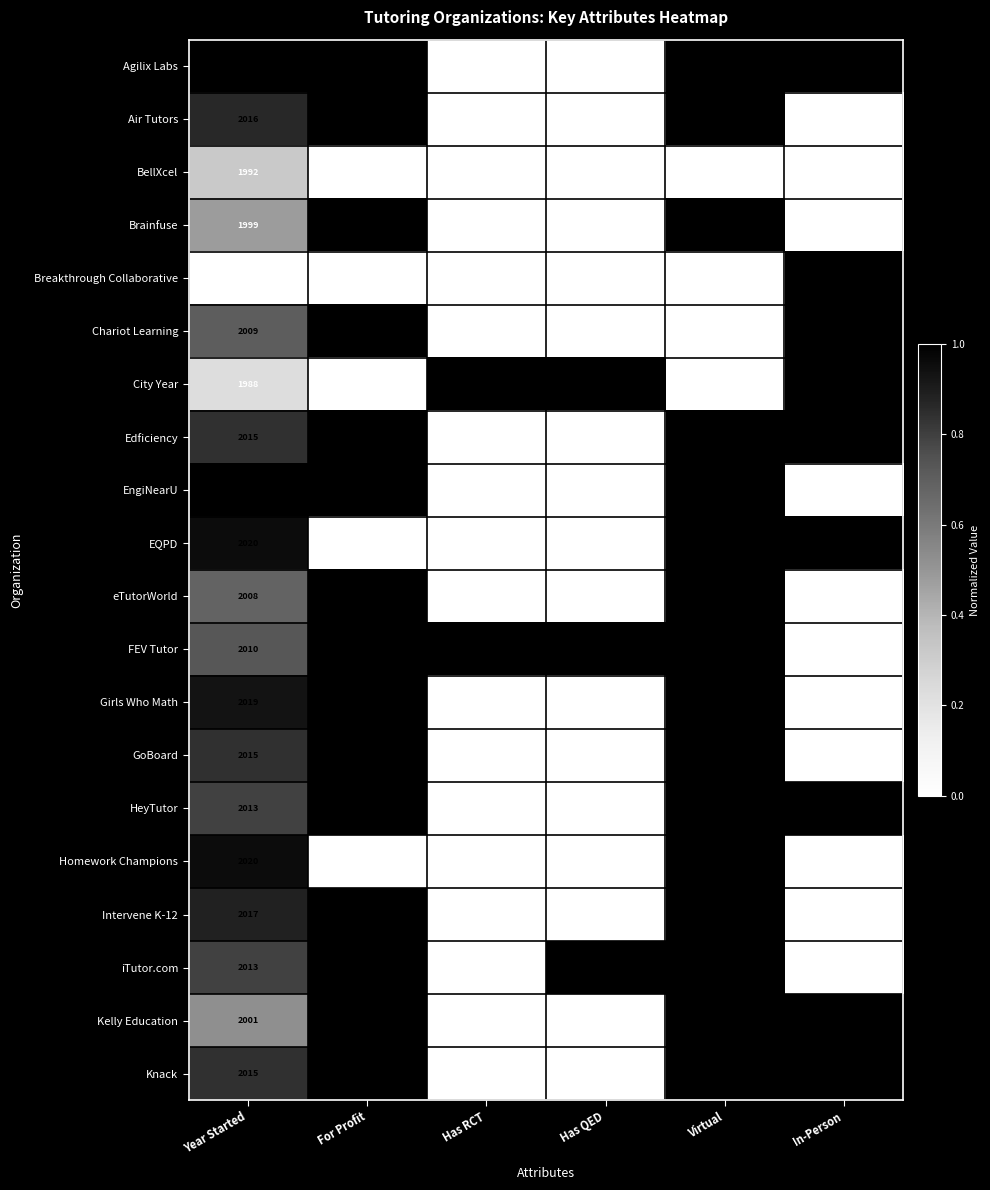

The value of Chariot Learning at For Profit is 1. True or false?

True